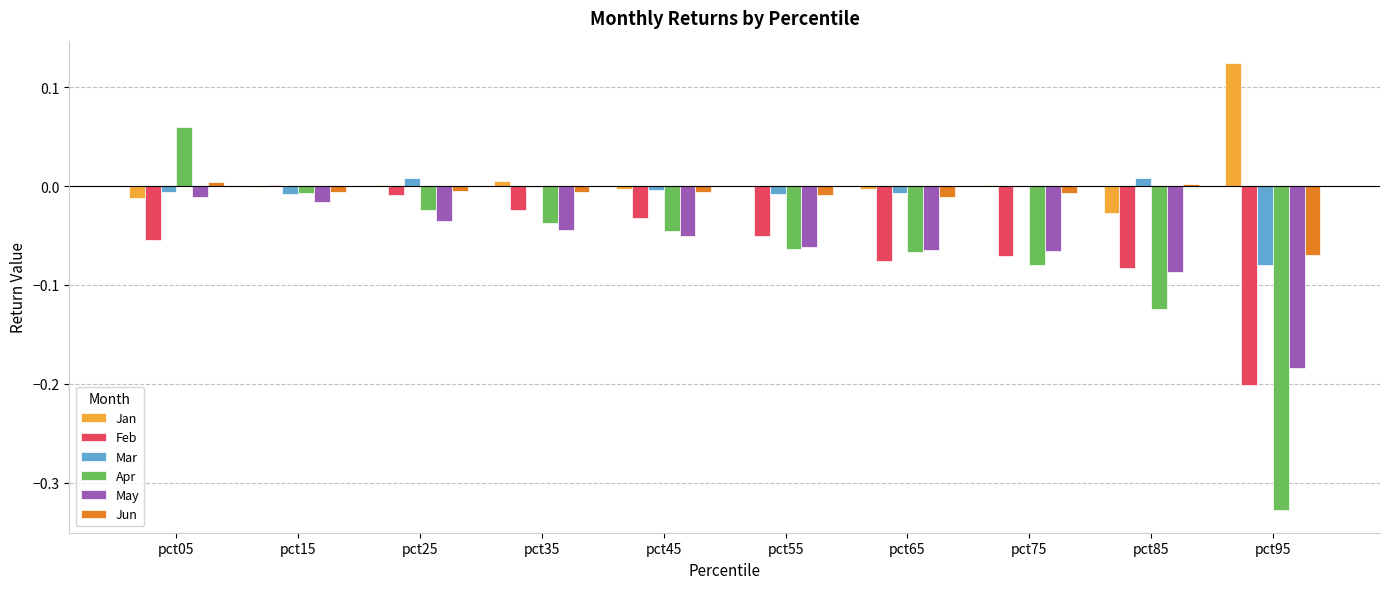

What is the sum of all Apr values?

-0.7